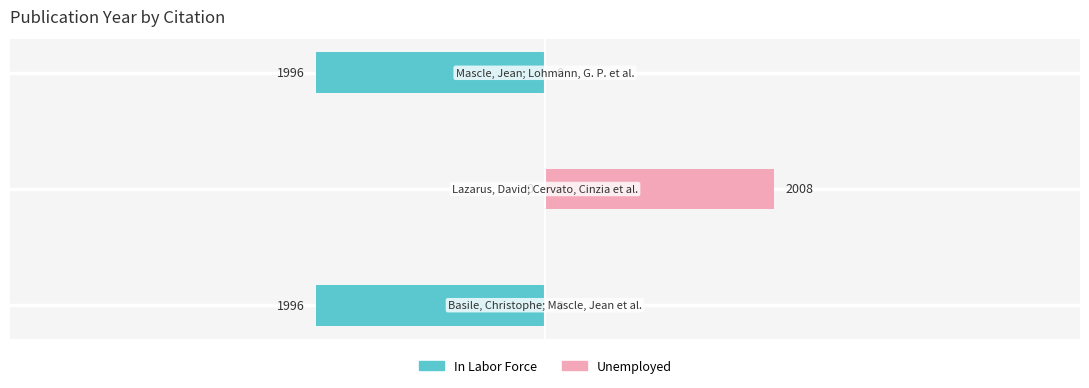

Which series has the largest range (max minus min)?

In Labor Force